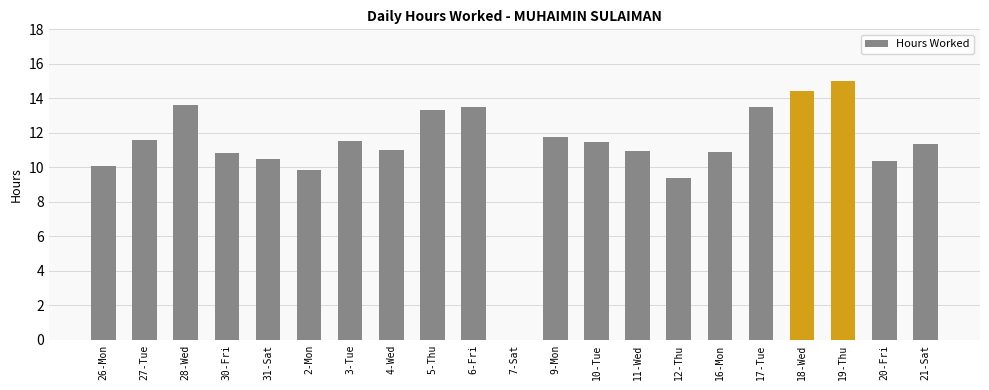

What is the ratio of the value at 26-Mon to the value at 31-Sat?

1.0